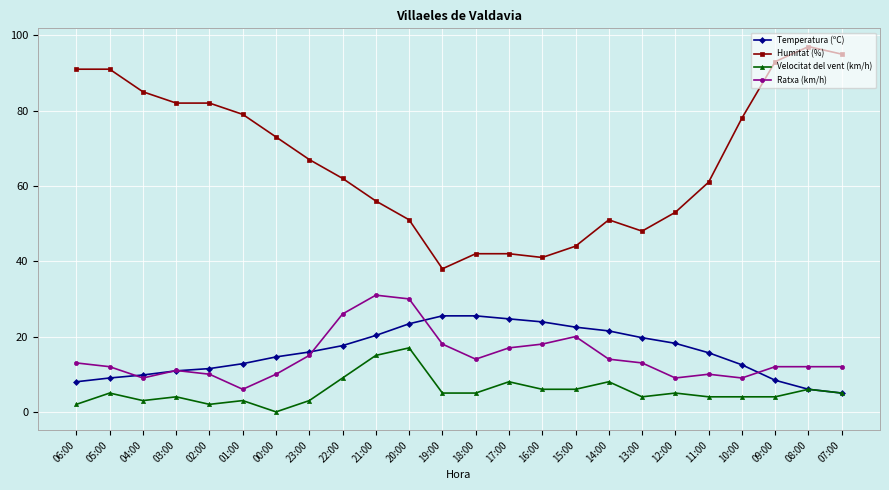

What is the value of the Humitat (%) point at the 20th from the left?

61.0